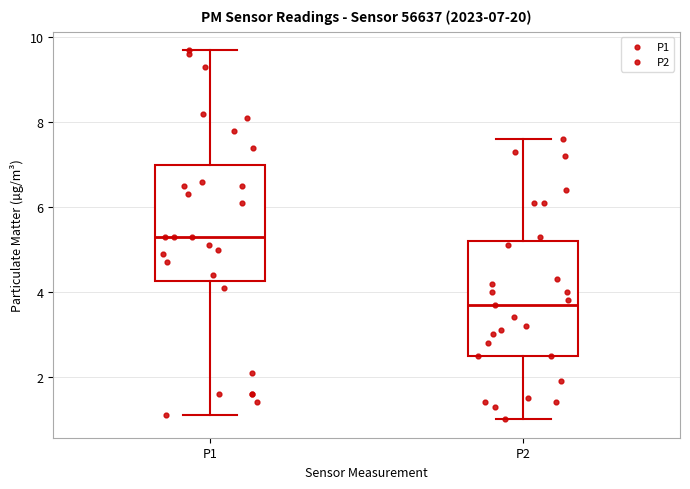

Which box's median line is the lowest?

P2